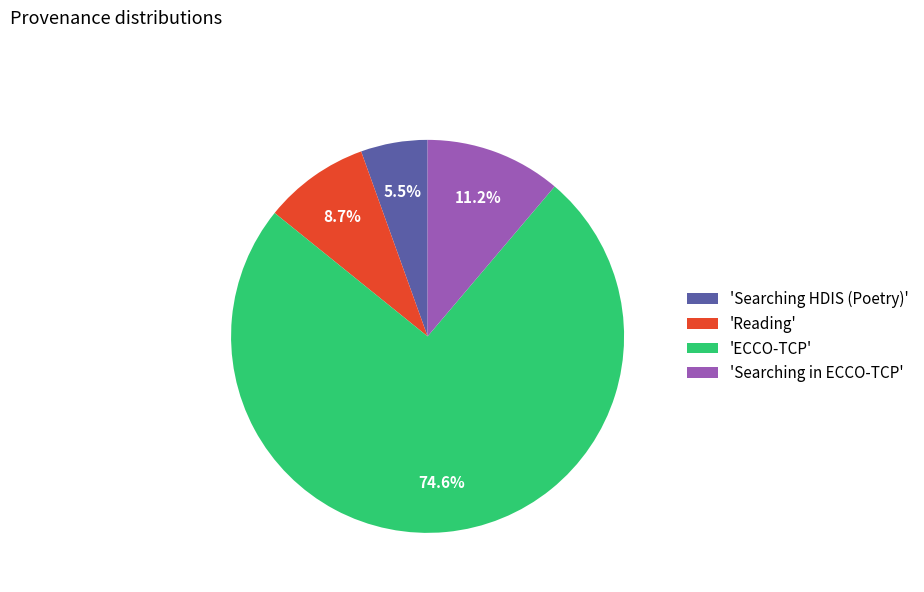

What is the majority slice?

'ECCO-TCP'